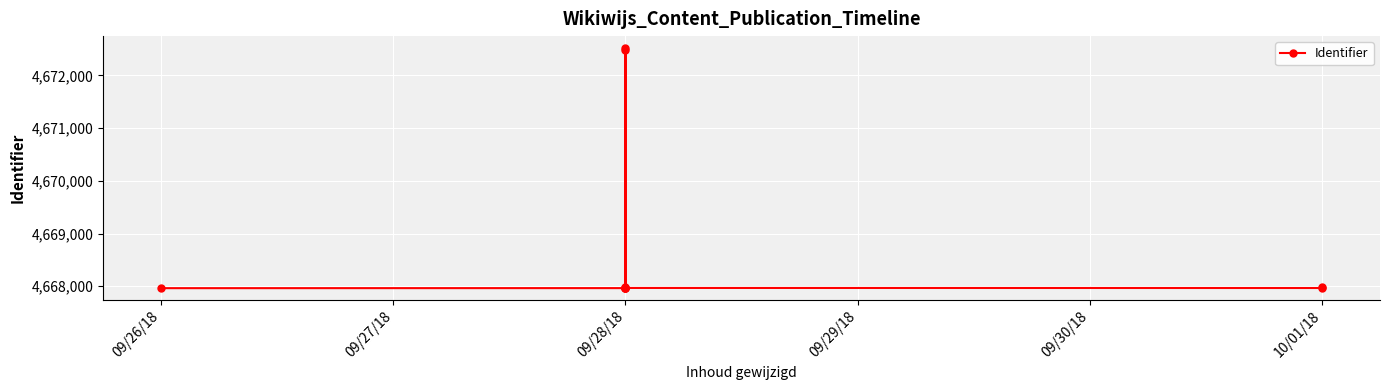

What is the maximum value shown in the chart?

4672519